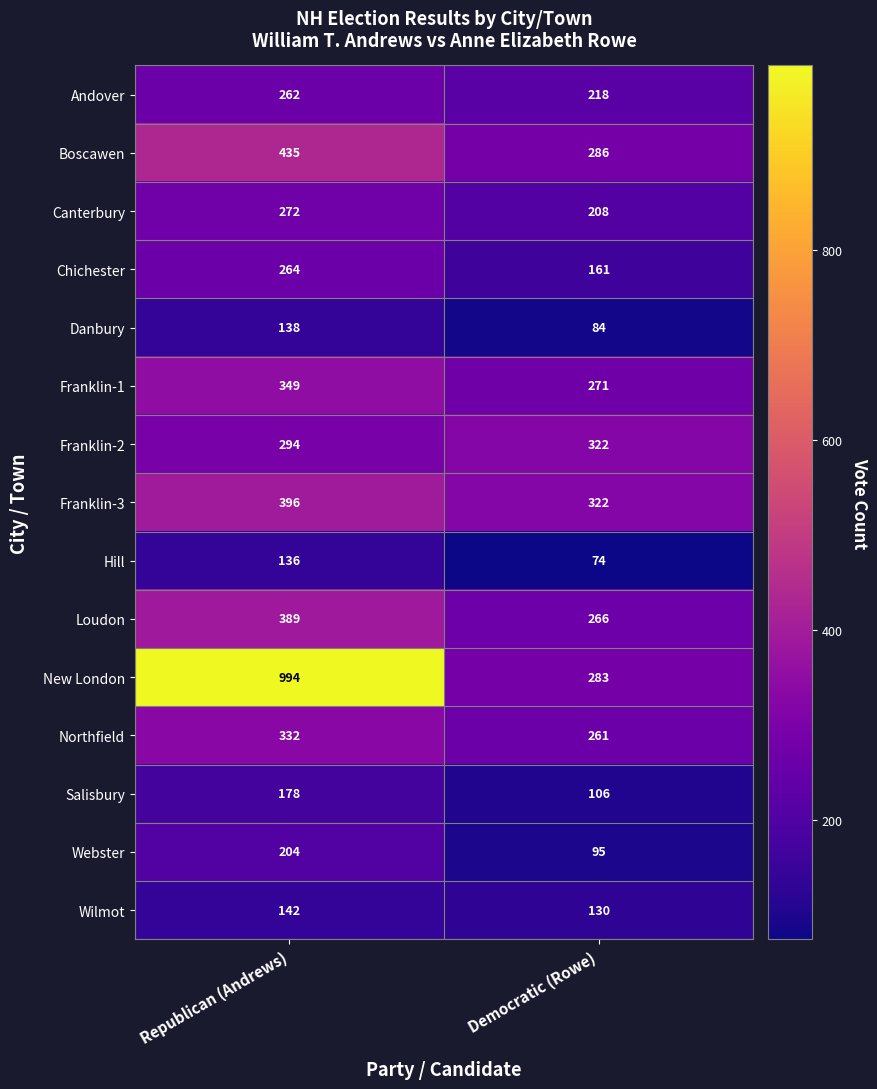

Between Republican (Andrews) and Democratic (Rowe), which series saw the biggest shift?

New London